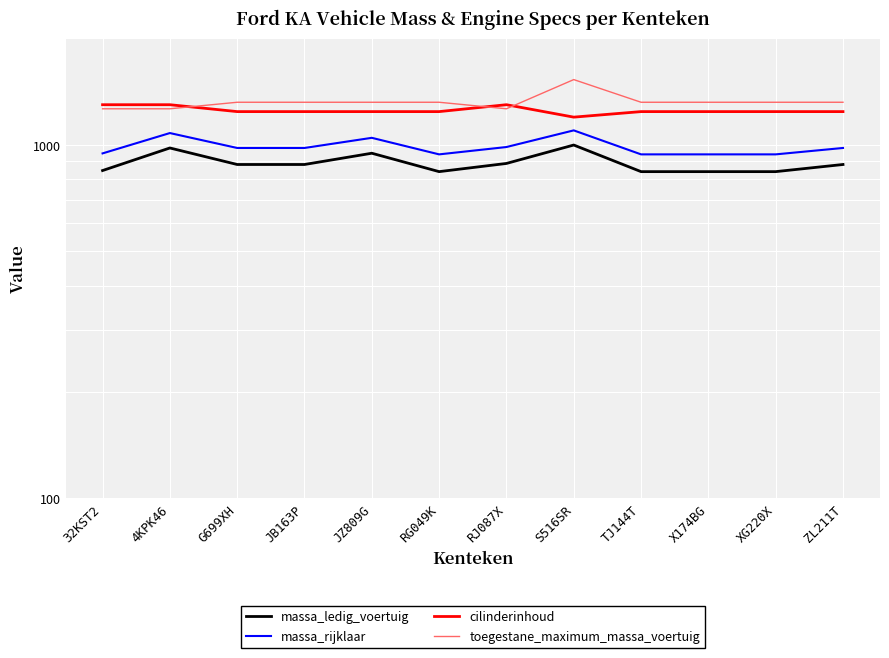

Which series has the widest spread of values?

toegestane_maximum_massa_voertuig